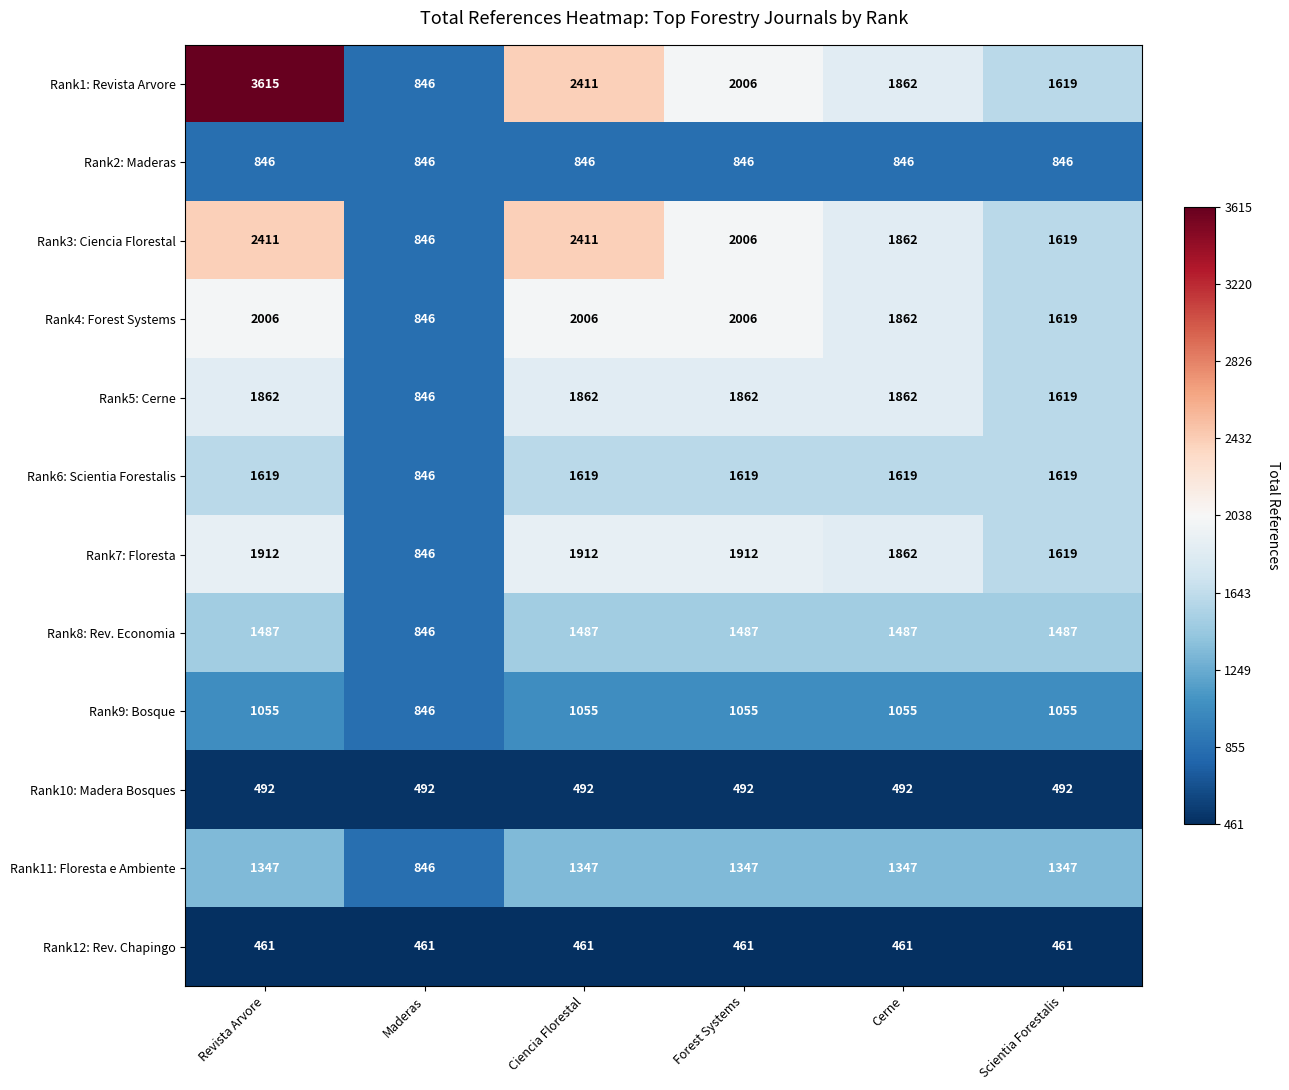

Which series has the largest total across all categories?

Rank1: Revista Arvore